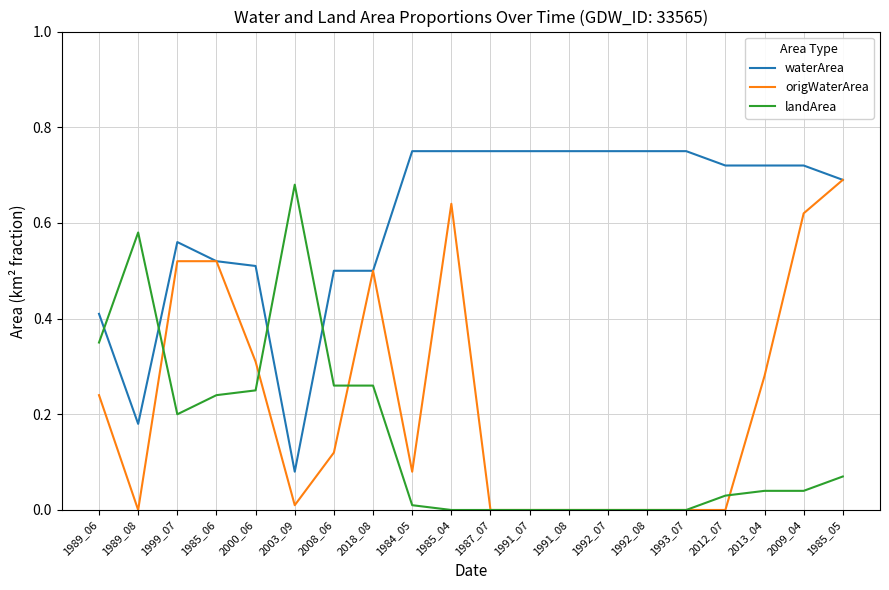

Is the value of origWaterArea at 2013_04 greater than the value of landArea at 1992_08?

Yes